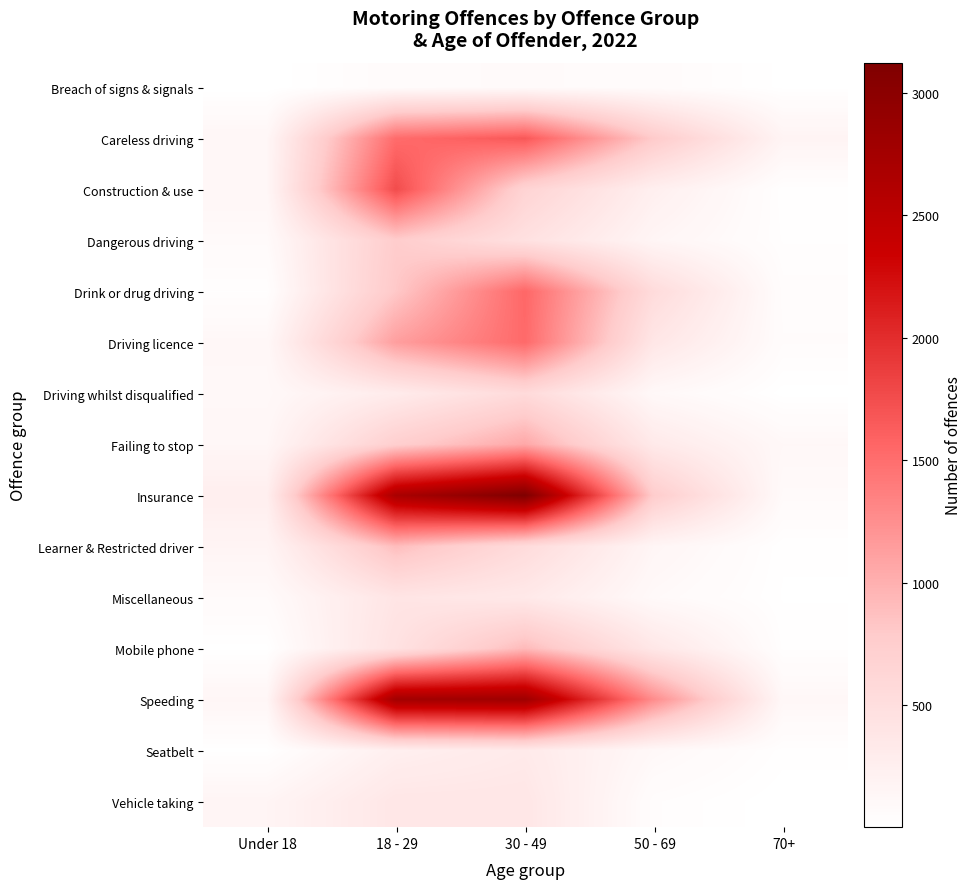

At which category is the sum across all series the highest?

30 - 49